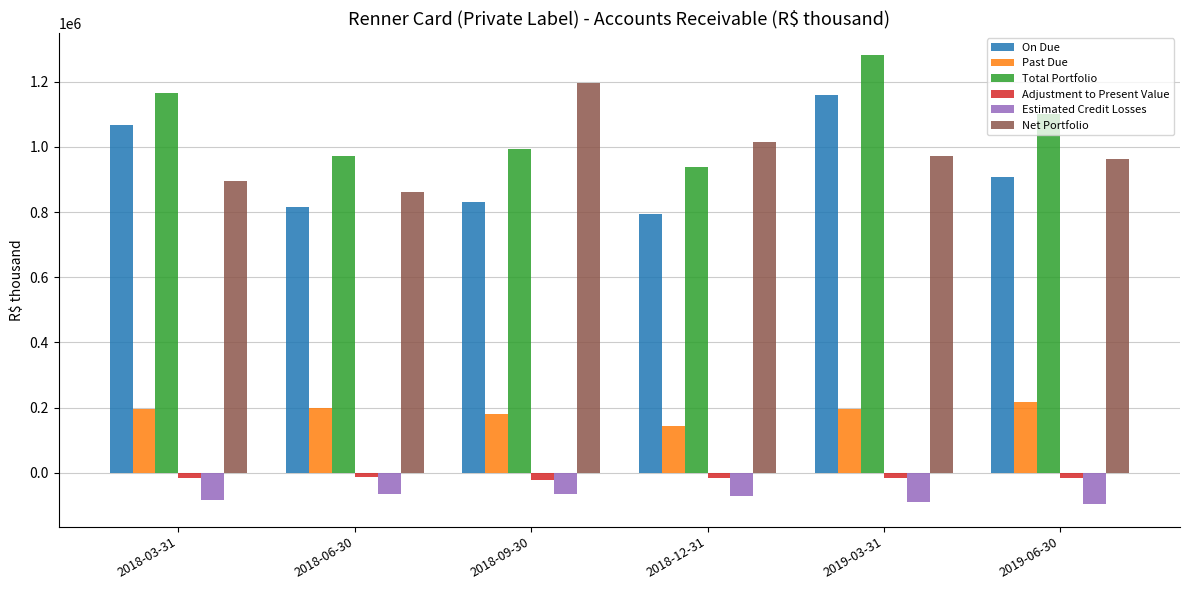

How many series are shown in this chart?

6